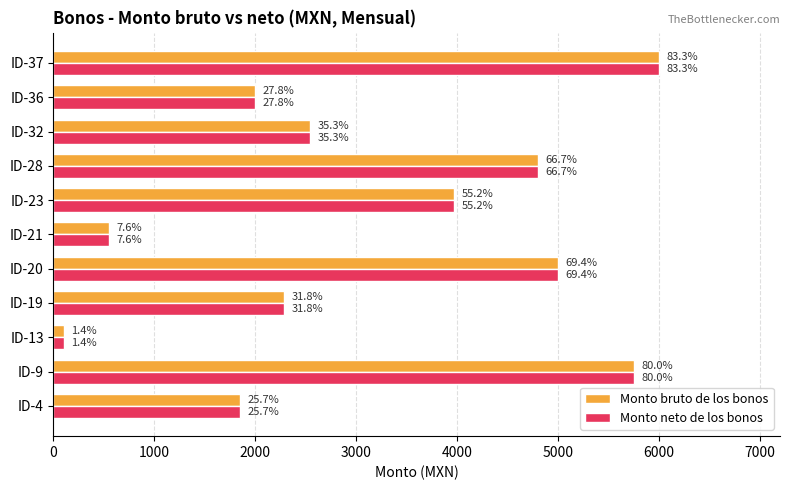

Which series has the largest total across all categories?

Monto bruto de los bonos